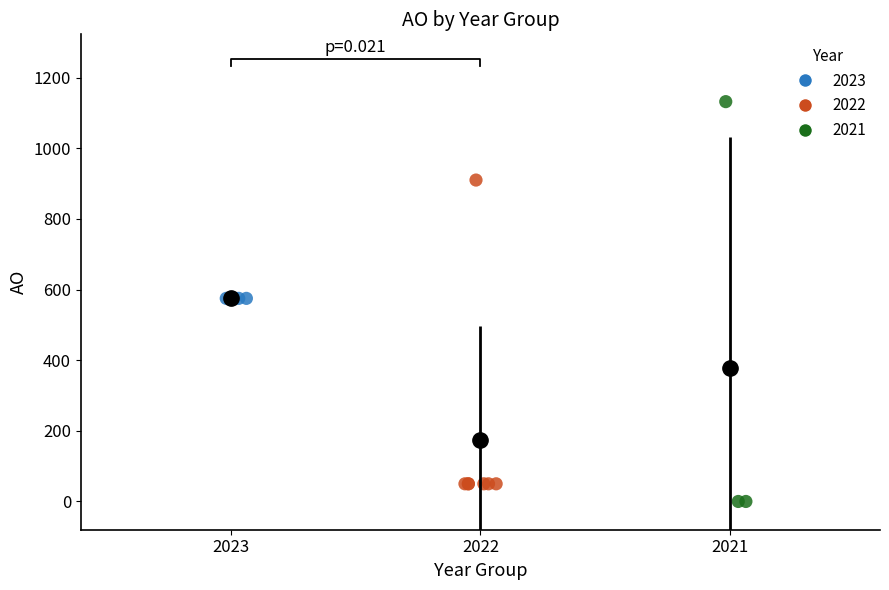

Which series contains the highest Y value?

2021